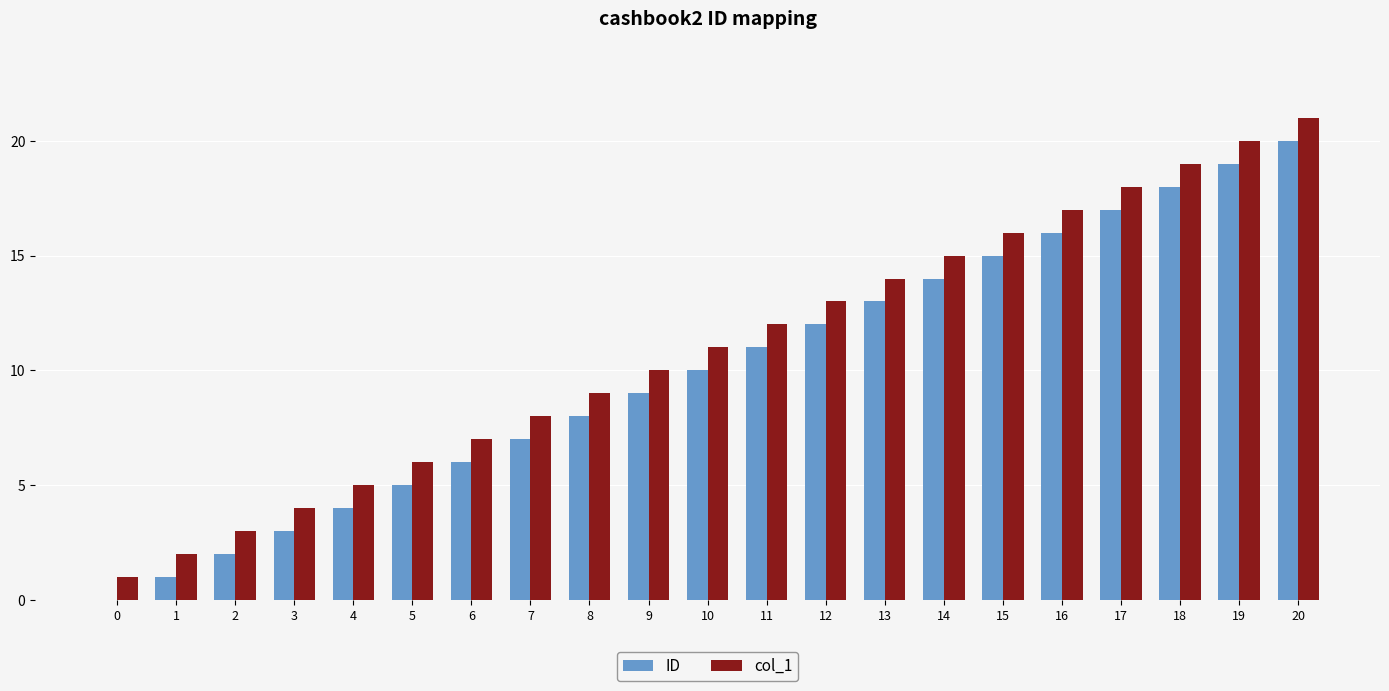

True or false: col_1 has a value of 5 at 4.

True